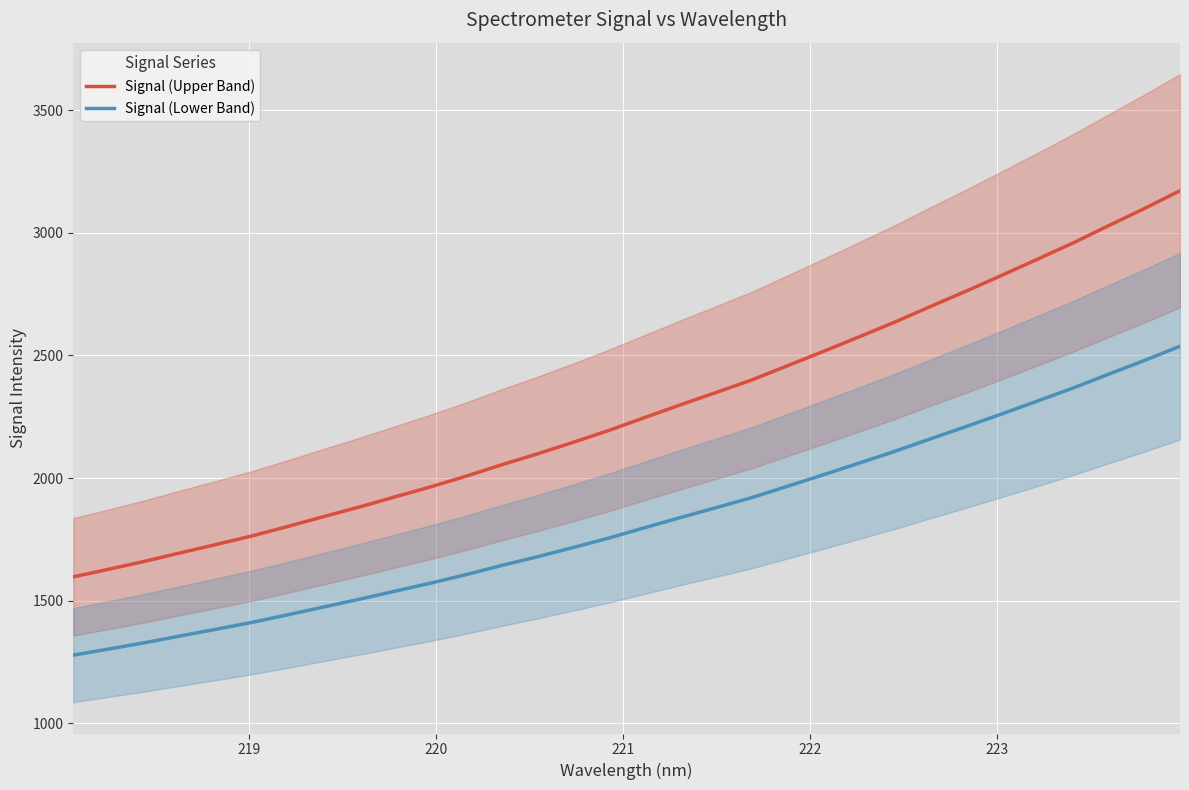

List the series in order of their peak value, highest first.

Signal (Upper Band), Signal (Lower Band)